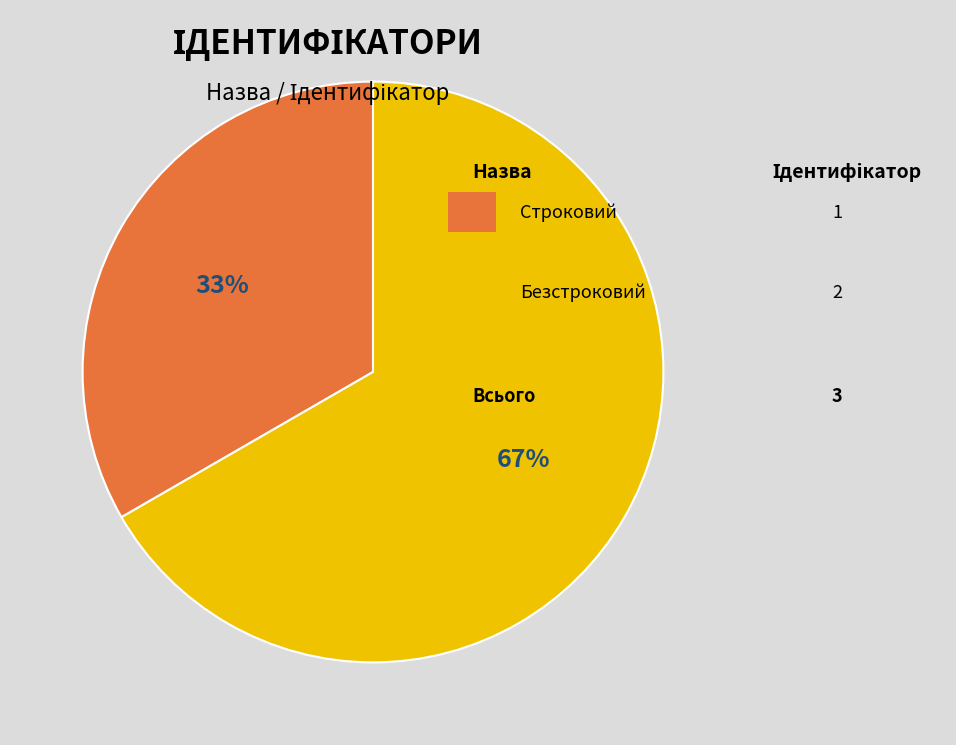

To the nearest percent, what is the average slice percentage?

50%